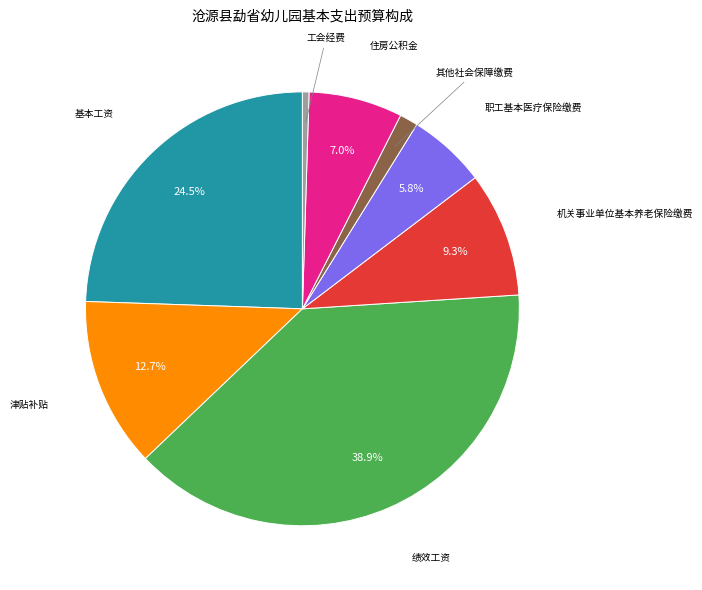

Is there any slice that represents more than half of the pie?

No